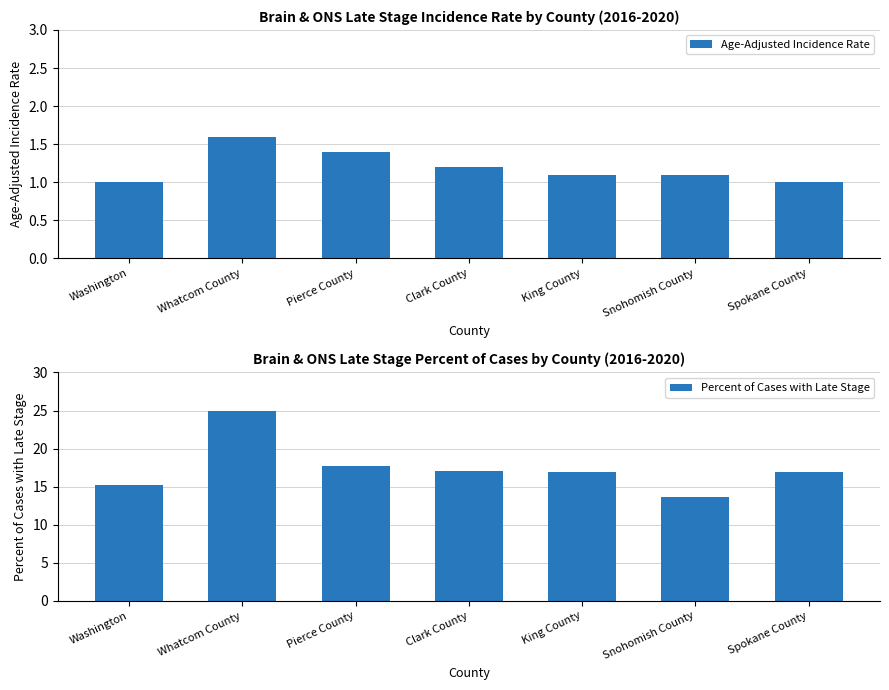

What is the difference between the maximum and second lowest values in the Percent of Cases with Late Stage series?

9.8